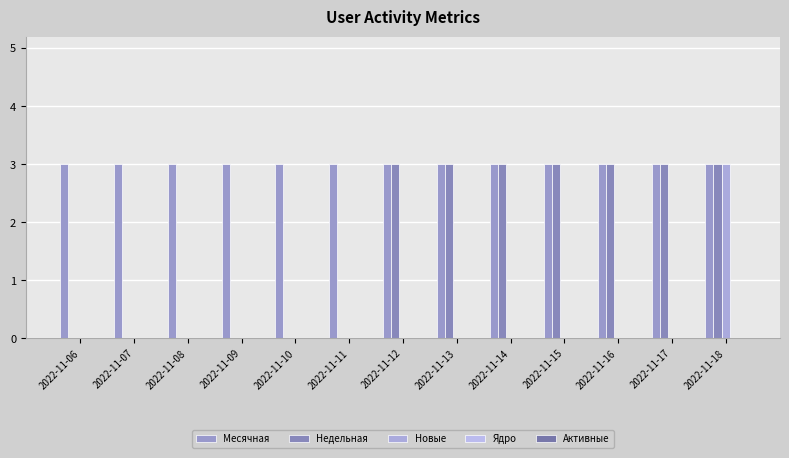

Which has a higher value, 2022-11-15 or 2022-11-17?

2022-11-15